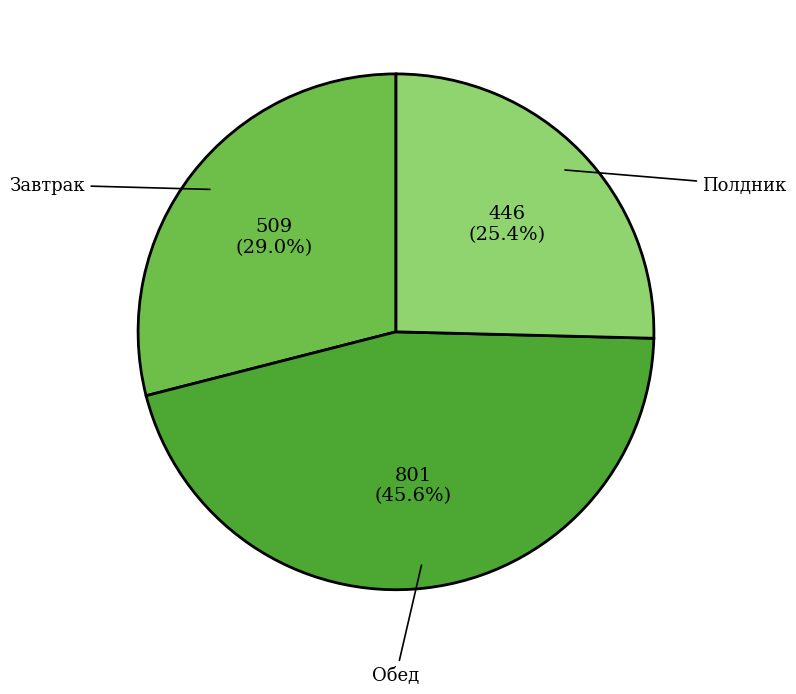

Which has a higher value, Обед or Полдник?

Обед